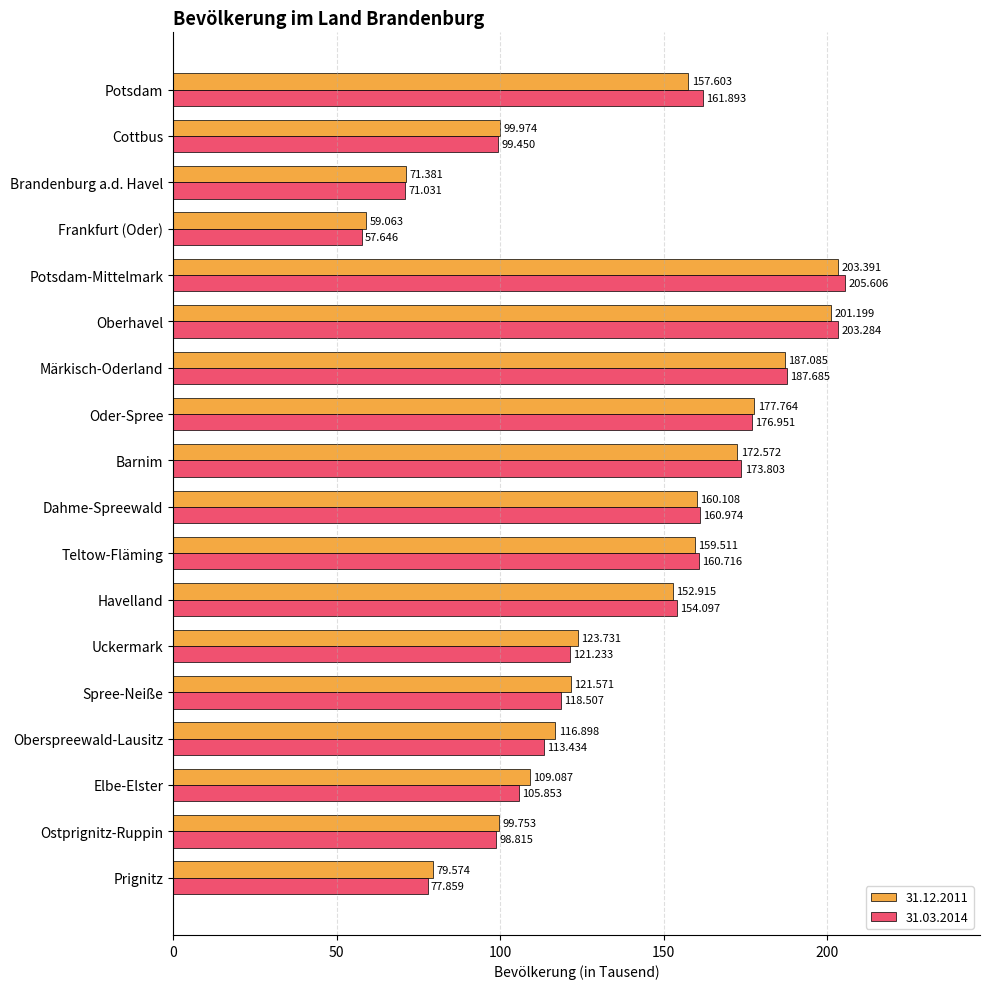

Rank the series by their maximum value, from lowest to highest.

31.12.2011, 31.03.2014